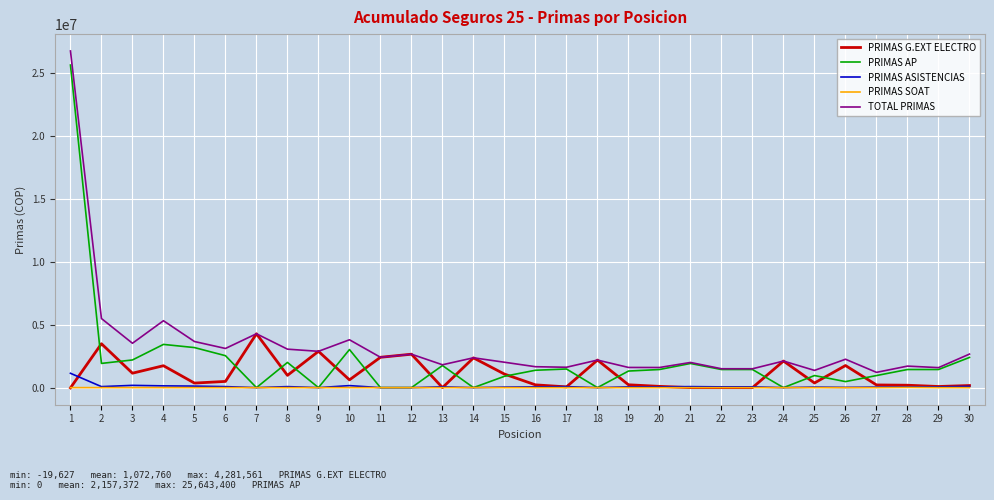

Count the number of categories in the chart.

30